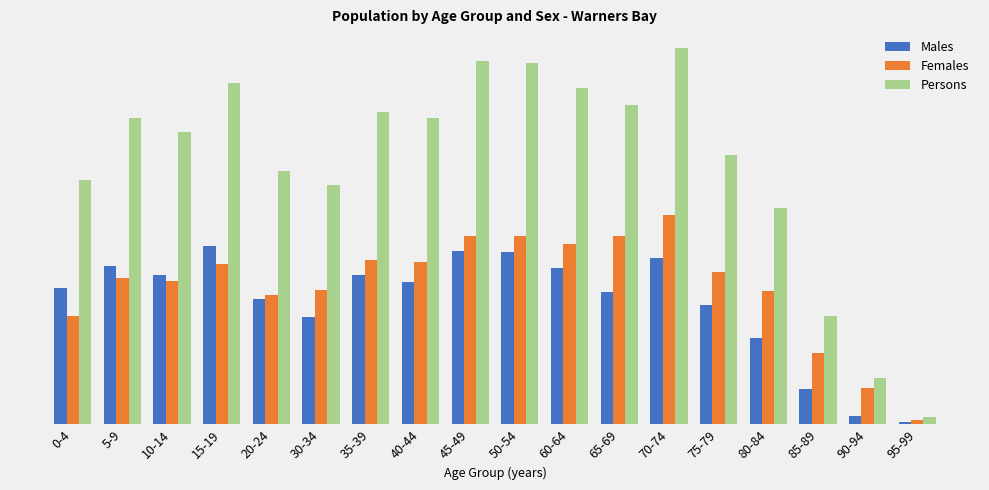

Reading left to right, list all the values displayed in this chart.

Males: 213	248	234	279	196	168	233	222	272	269	244	207	260	186	135	55	13	4
Females: 170	229	224	251	203	210	257	254	295	295	282	295	328	239	208	111	56	7
Persons: 382	479	458	535	397	375	489	479	569	566	526	500	589	422	339	170	73	11